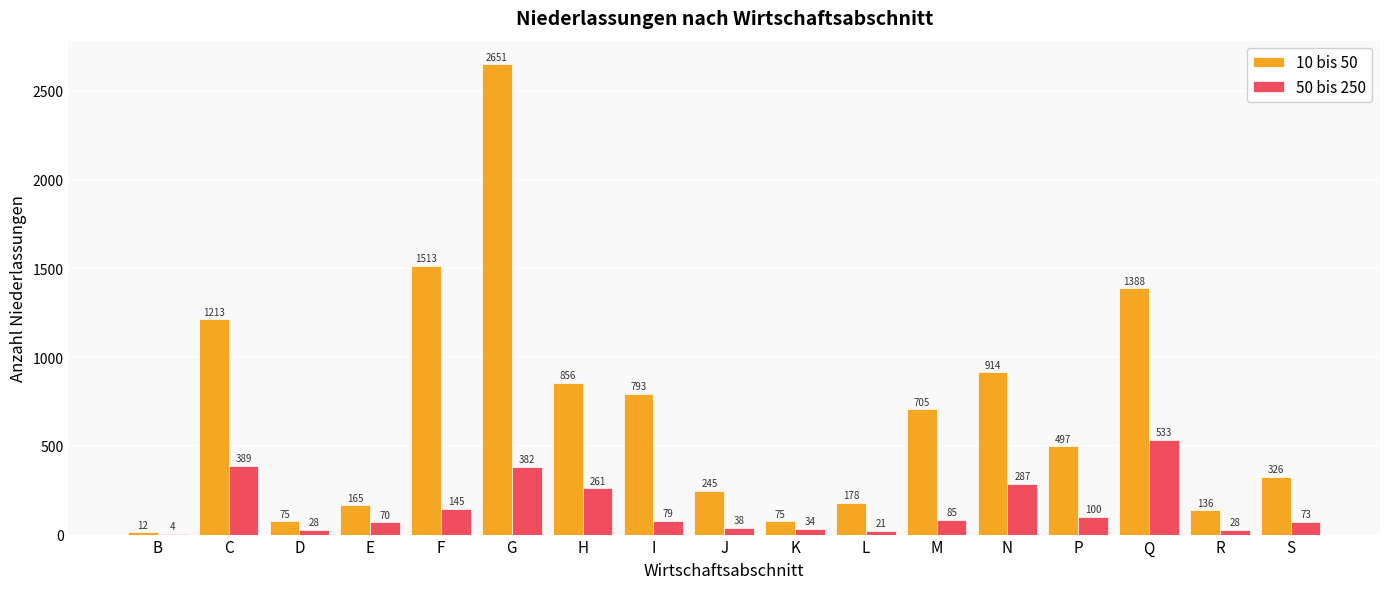

What is the difference between the 10 bis 50 values at N and Q?

474